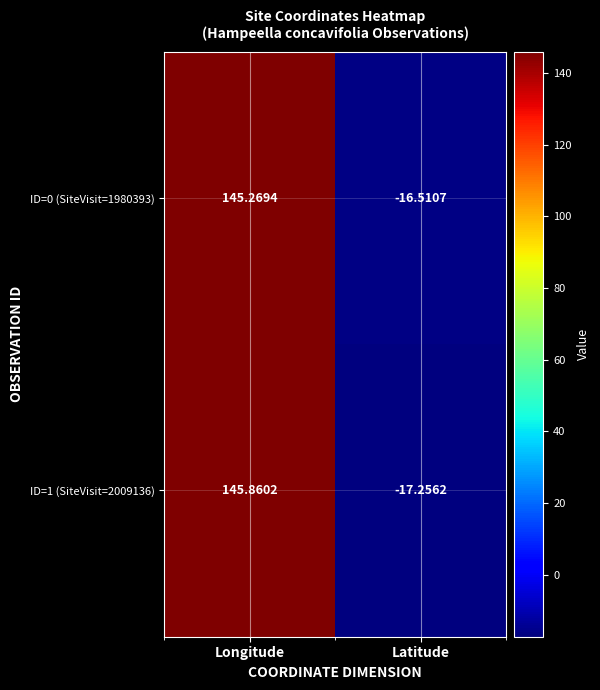

Which label corresponds to the largest value in the chart?

Longitude